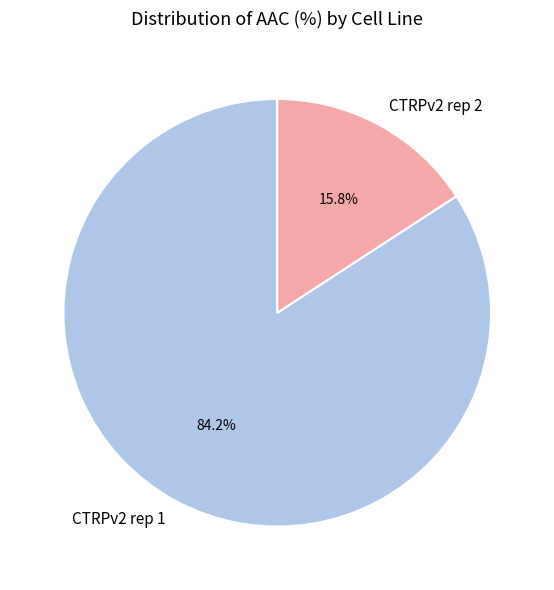

What is the total percentage of CTRPv2 rep 2 and CTRPv2 rep 1?

100.0%